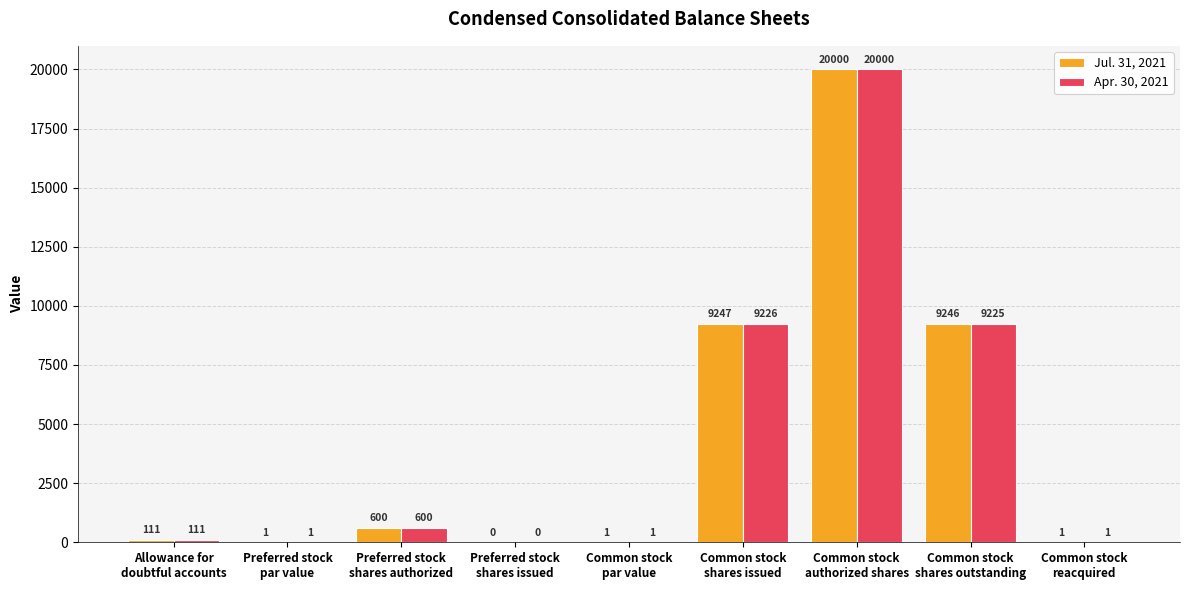

How many series are shown in this chart?

2